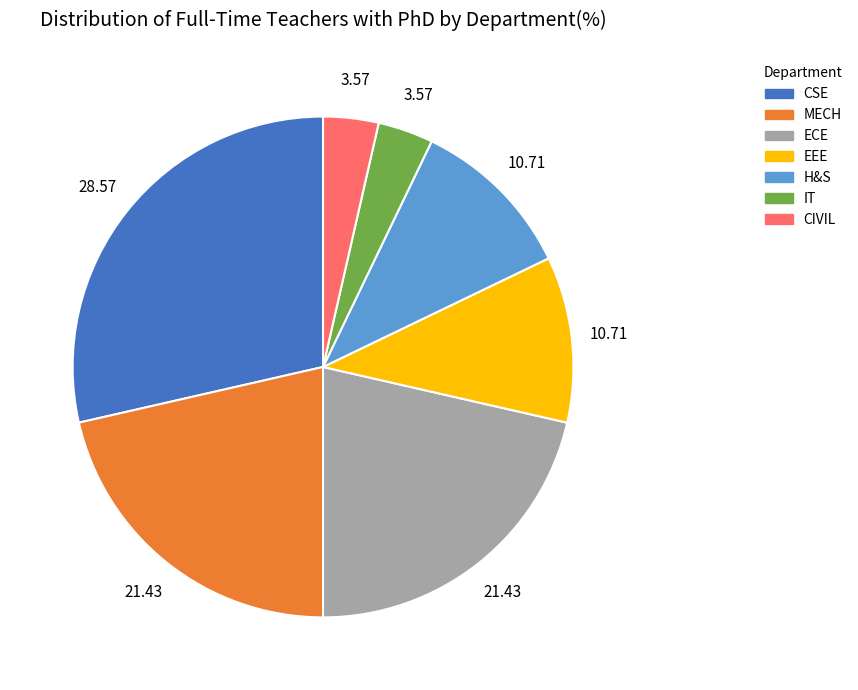

Approximately how many times larger is the value at CIVIL compared to H&S?

0.3